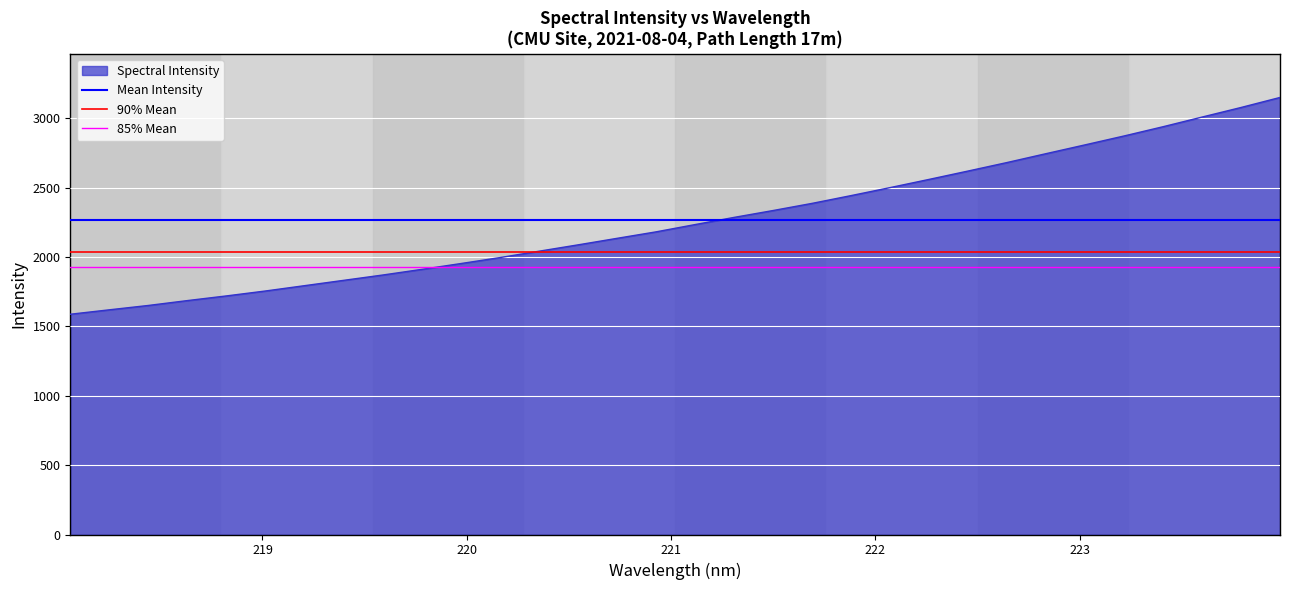

True or false: Mean Intensity has a value of 3601.4 at 218.

False